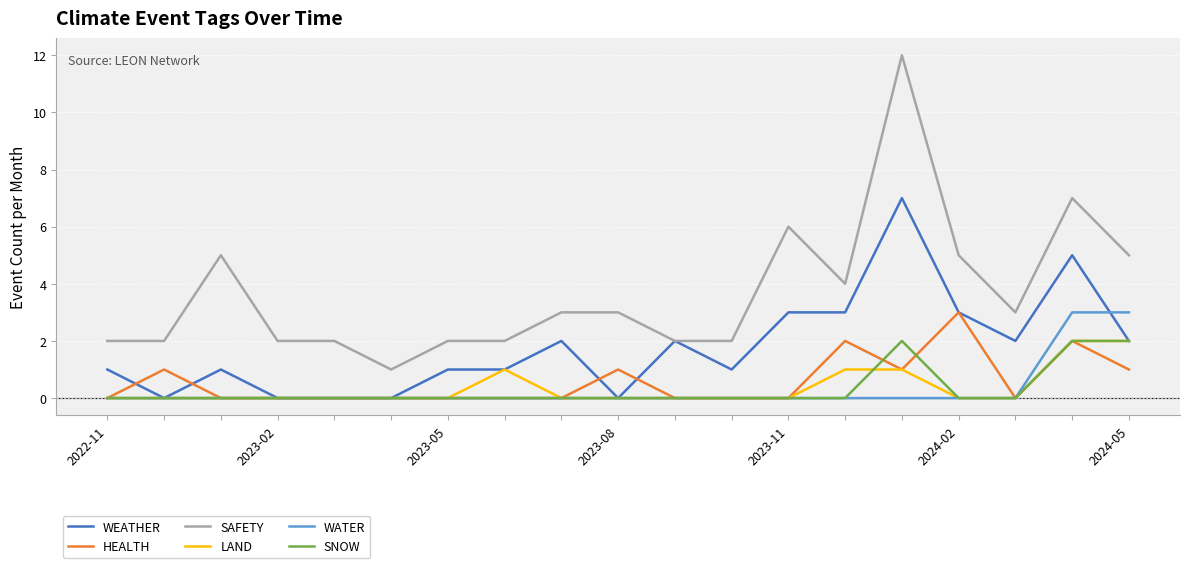

Which series has the largest total across all categories?

SAFETY